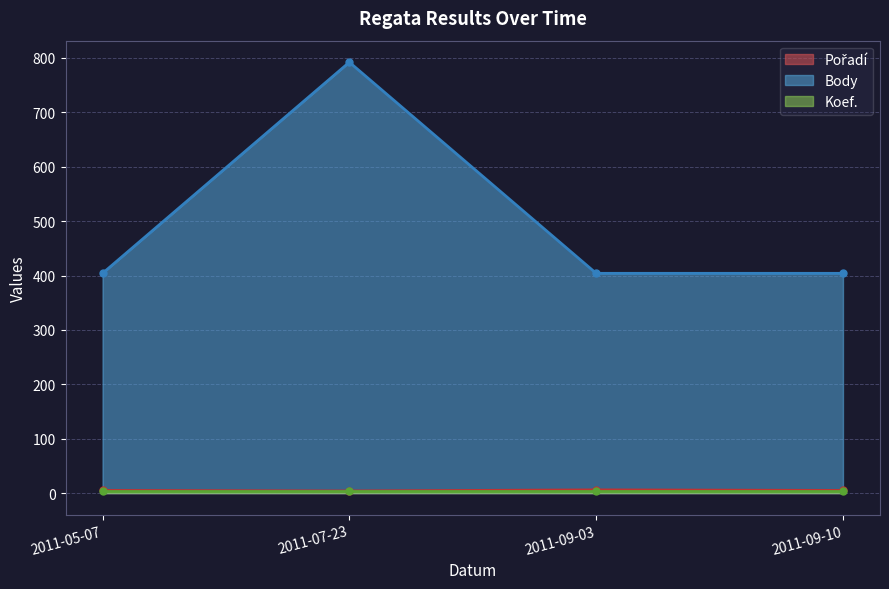

At which category does Pořadí reach its first local peak?

2011-09-03